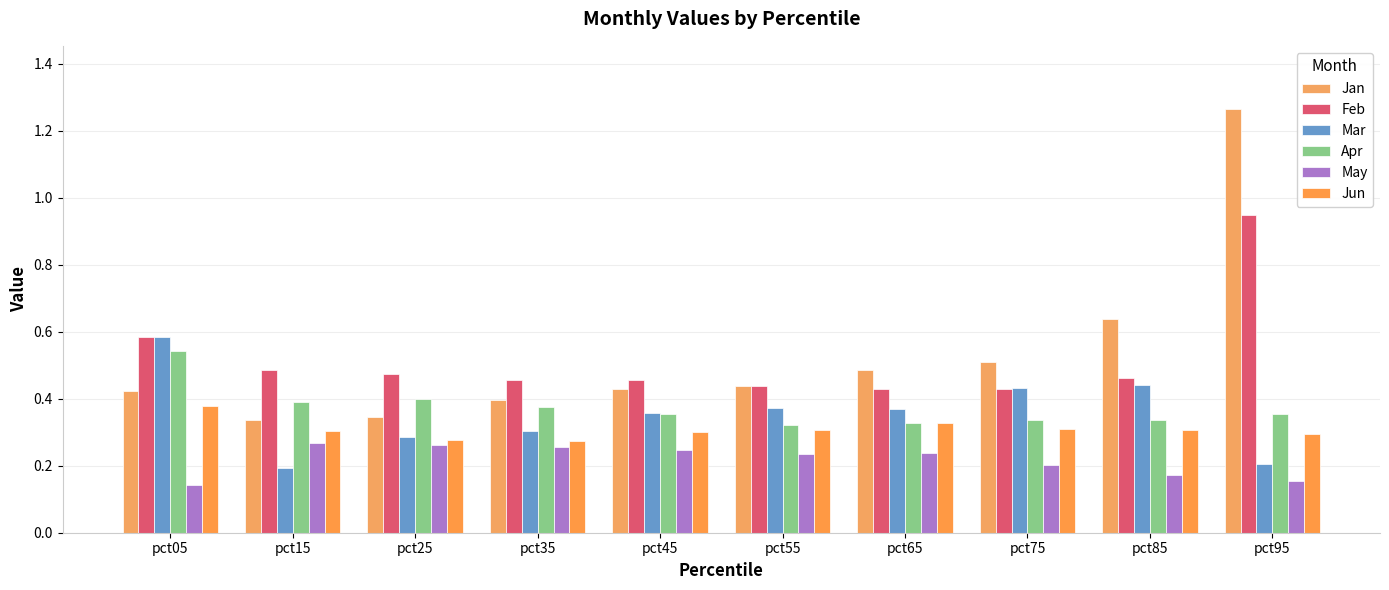

What is the difference between the maximum and minimum values in the Jun series?

0.1